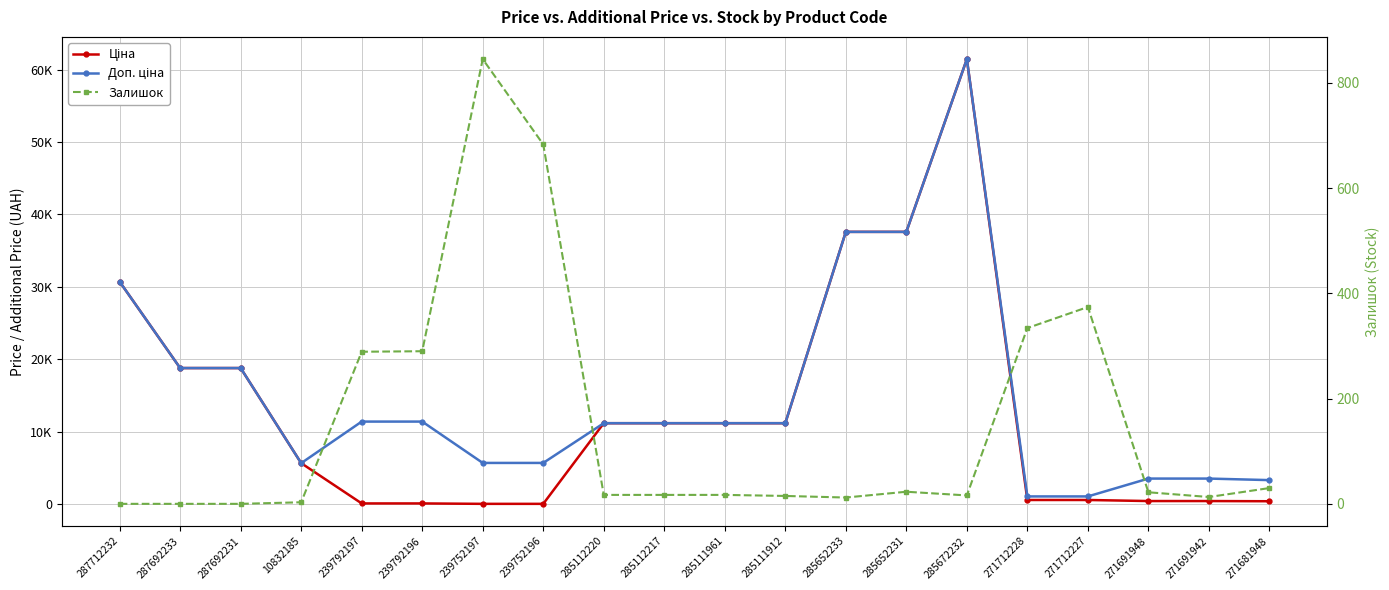

What is the maximum value for Залишок?

845.0